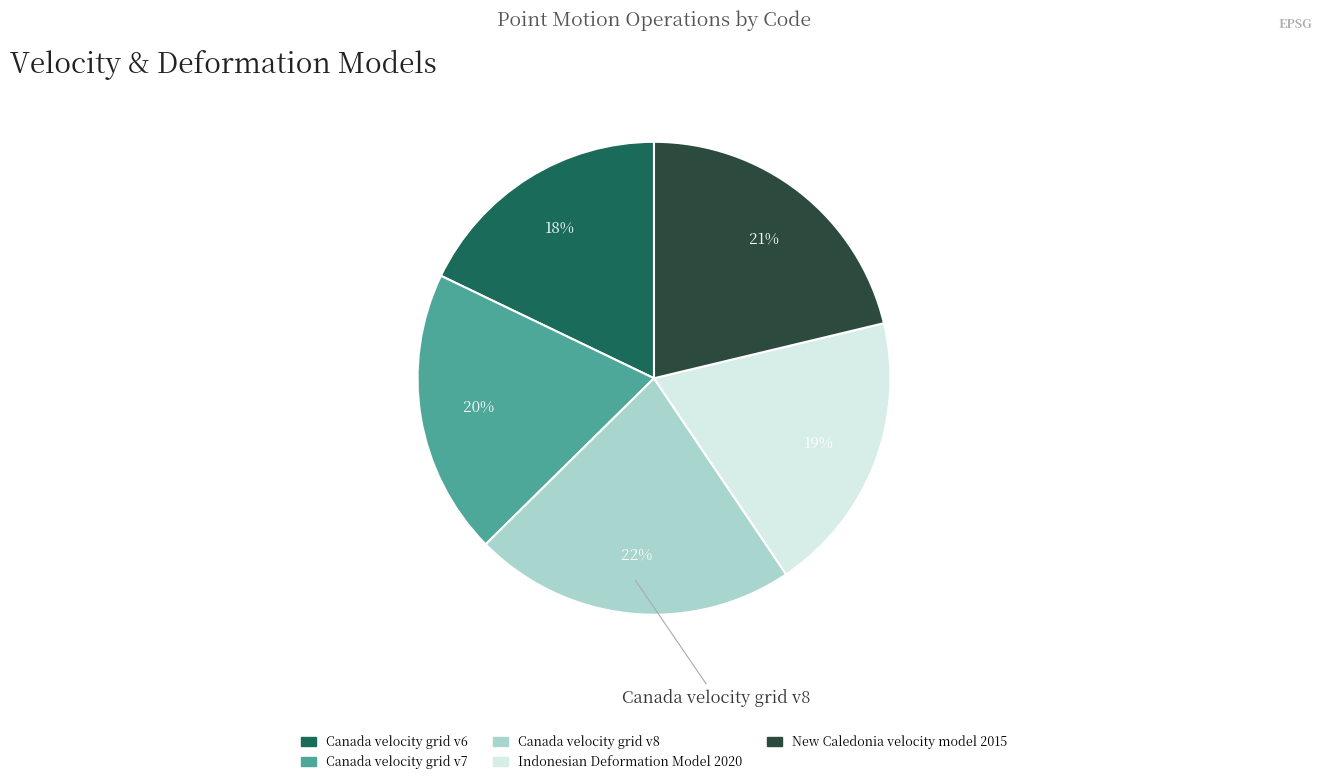

To the nearest percent, what is the average slice percentage?

20%